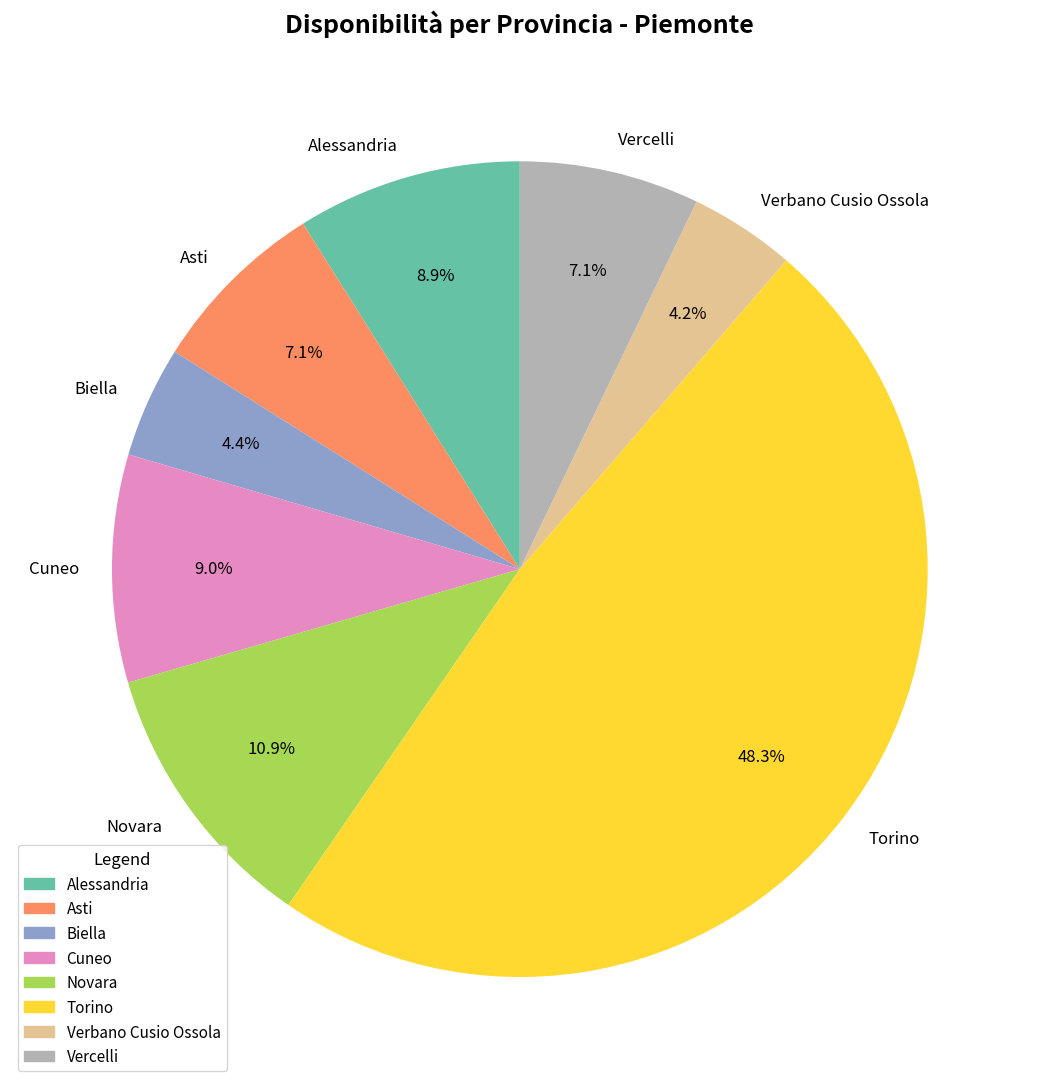

Count the number of slices in the pie.

8